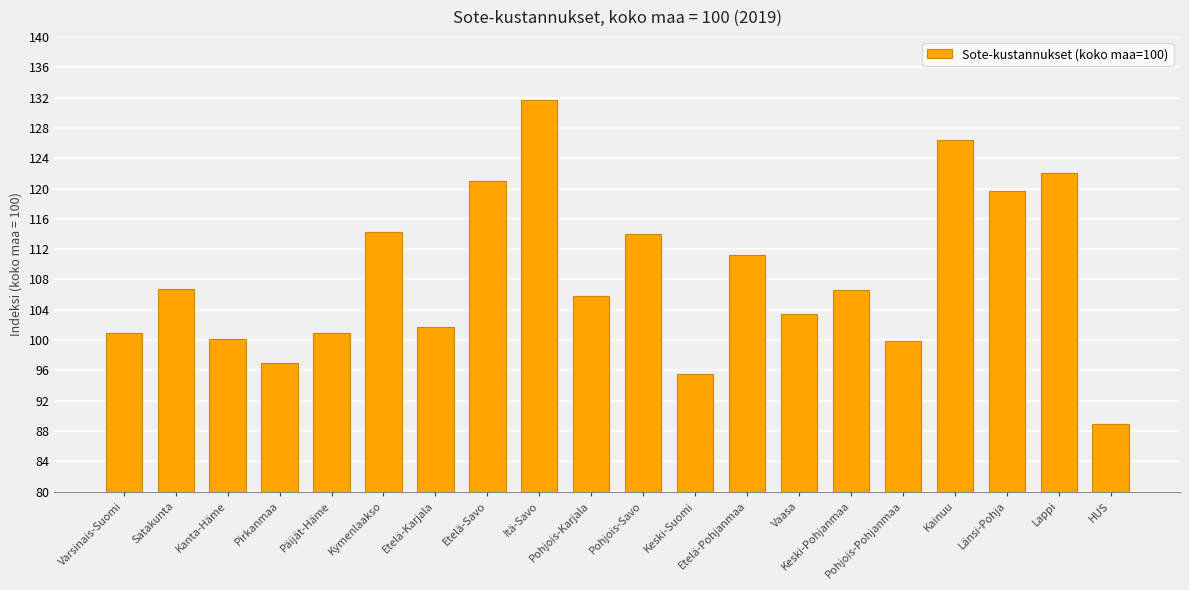

What is the ratio of the value at Pohjois-Savo to the value at Itä-Savo?

0.9